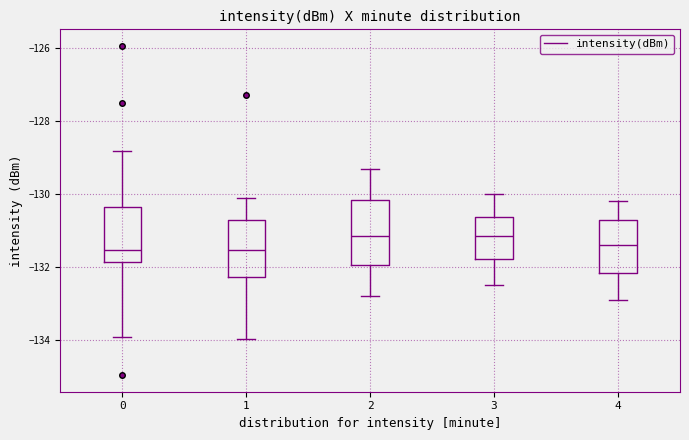

Where does the upper whisker of the box at x = 1 end on the y-axis? The values are not printed on the chart, so give them approximately, as read against the axis.

-130.0